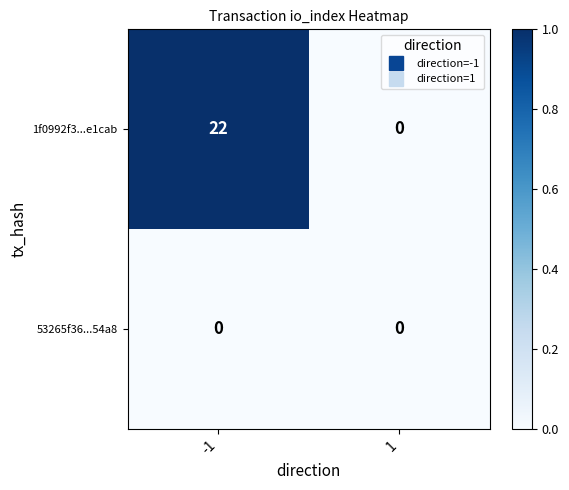

What is the difference between the 1f0992f3...e1cab values at 1 and -1?

22